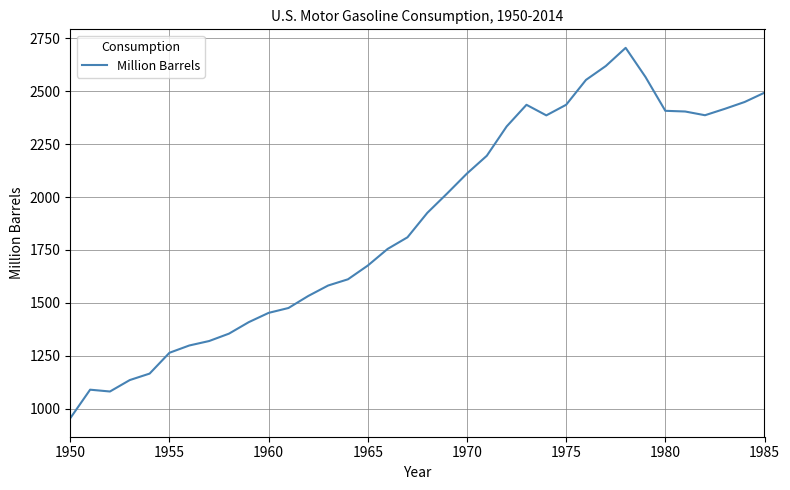

What is the average value?

1883.7